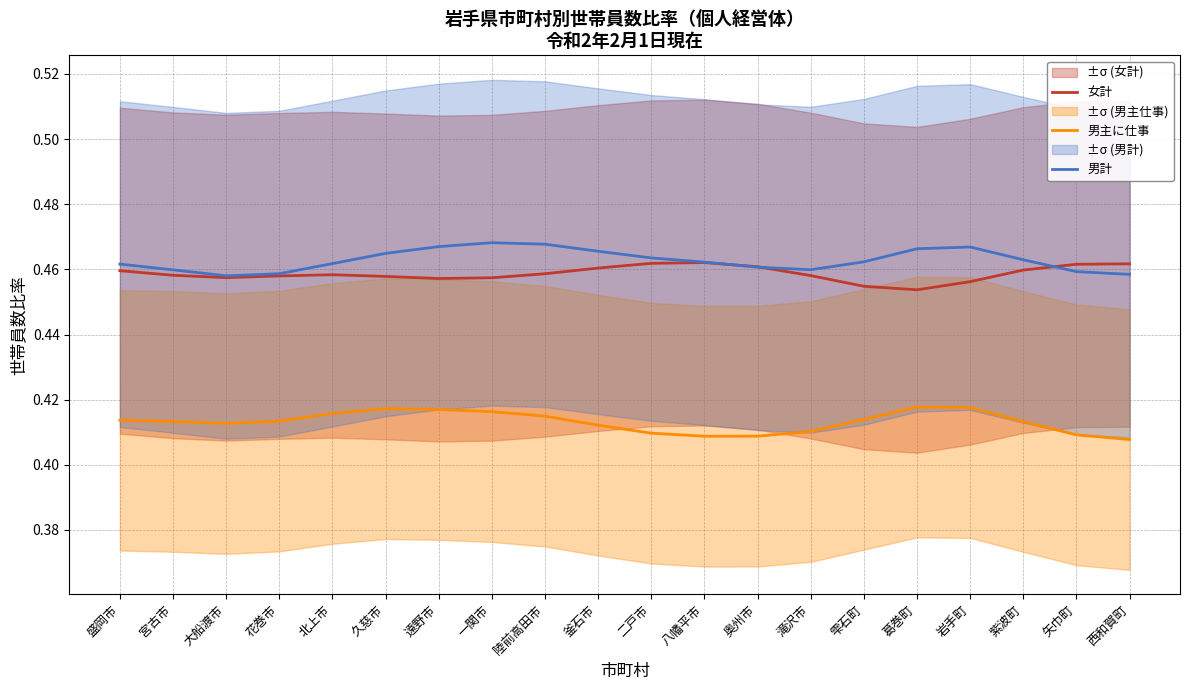

At which category does the chart reach its minimum across all series?

西和賀町